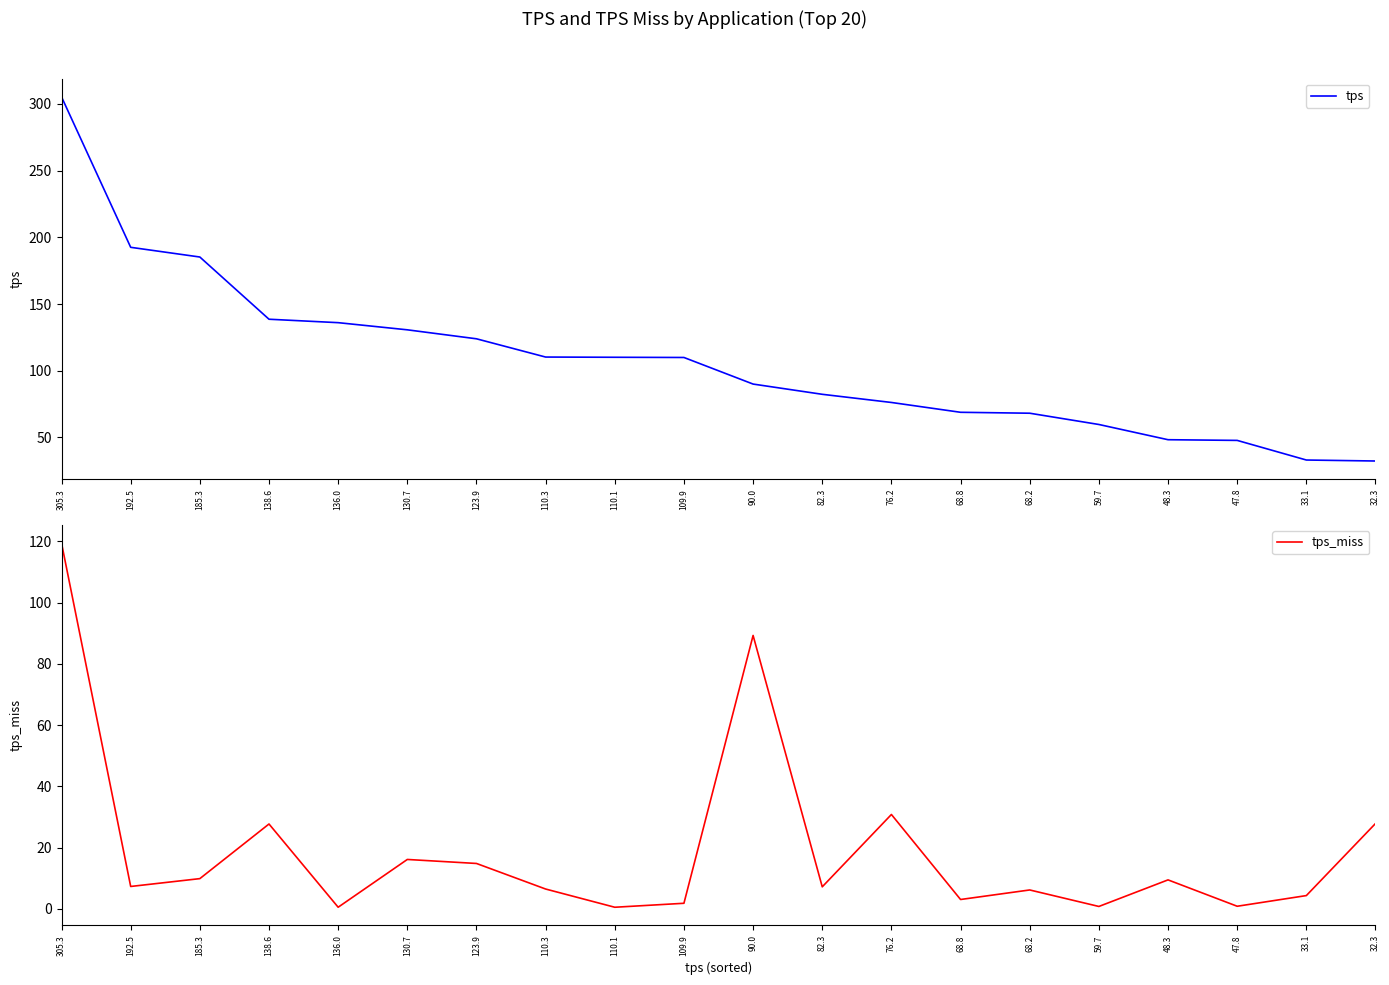

Between 68.8 and 76.2, which is larger?

76.2